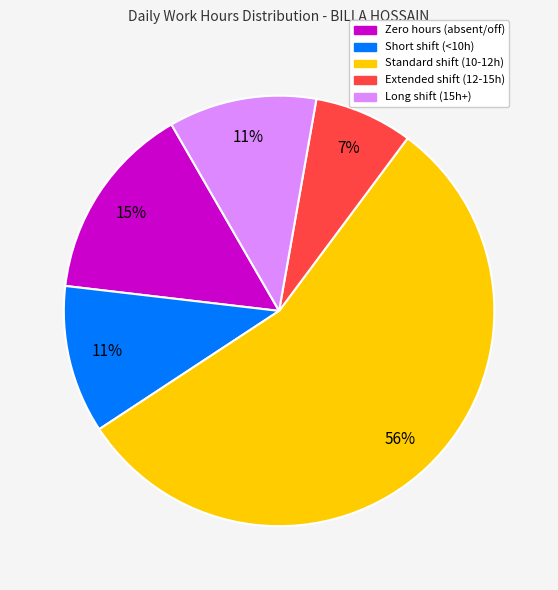

How many segments does this pie chart have?

5